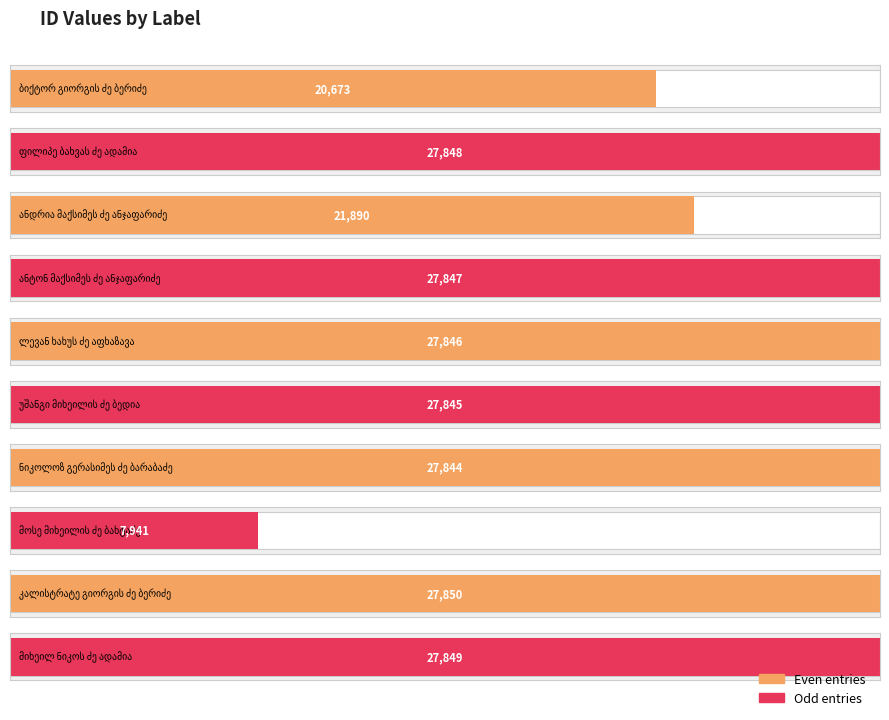

Reading left to right, extract all data points from this chart.

ბიქტორ გიორგის ძე ბერიძე=20673	ფილიპე ბახვას ძე ადამია=27848	ანდრია მაქსიმეს ძე ანჯაფარიძე=21890	ანტონ მაქსიმეს ძე ანჯაფარიძე=27847	ლევან ხახუს ძე აფხაზავა=27846	უშანგი მიხეილის ძე ბედია=27845	ნიკოლოზ გერასიმეს ძე ბარაბაძე=27844	მოსე მიხეილის ძე ბახტაძე=7941	კალისტრატე გიორგის ძე ბერიძე=27850	მიხეილ ნიკოს ძე ადამია=27849